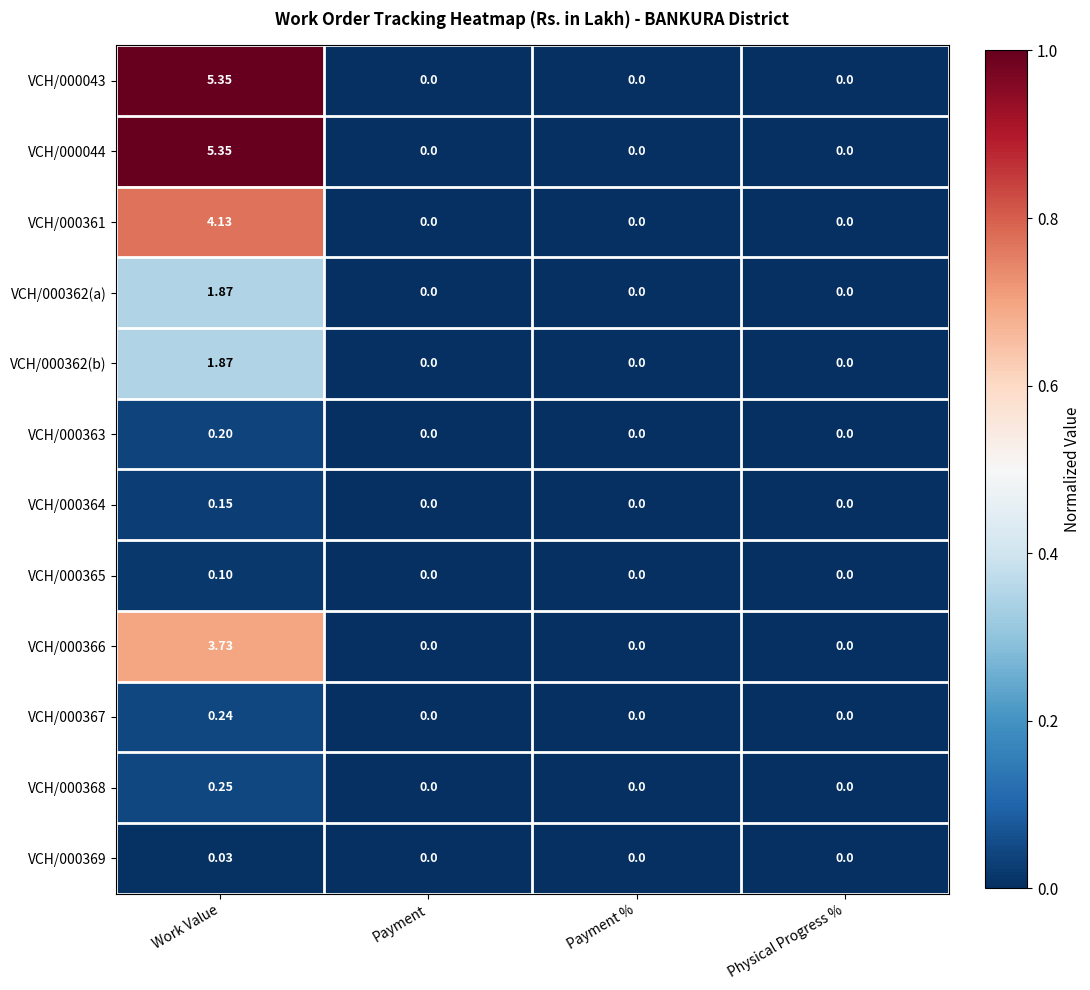

At which category is the sum across all series the highest?

Work Value